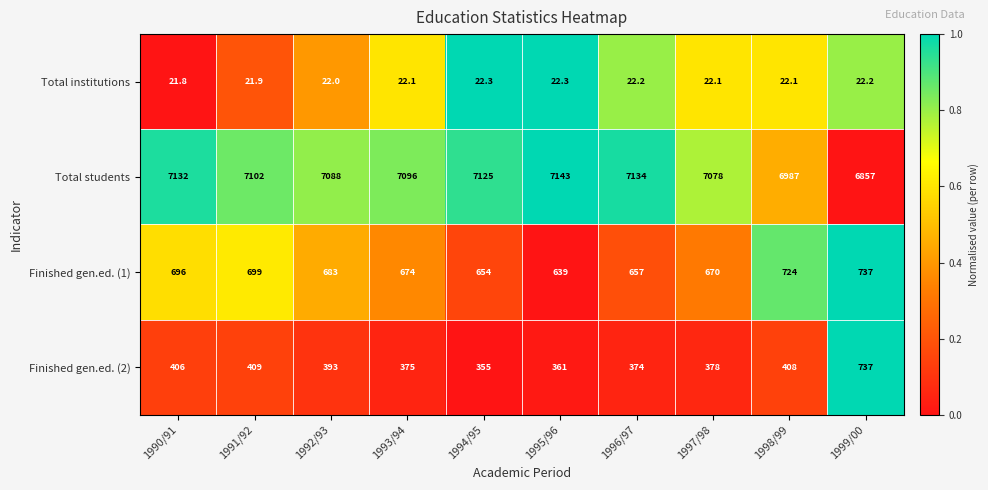

Rank the series at 1992/93 from highest to lowest value.

Total students, Finished gen.ed. (1), Finished gen.ed. (2), Total institutions